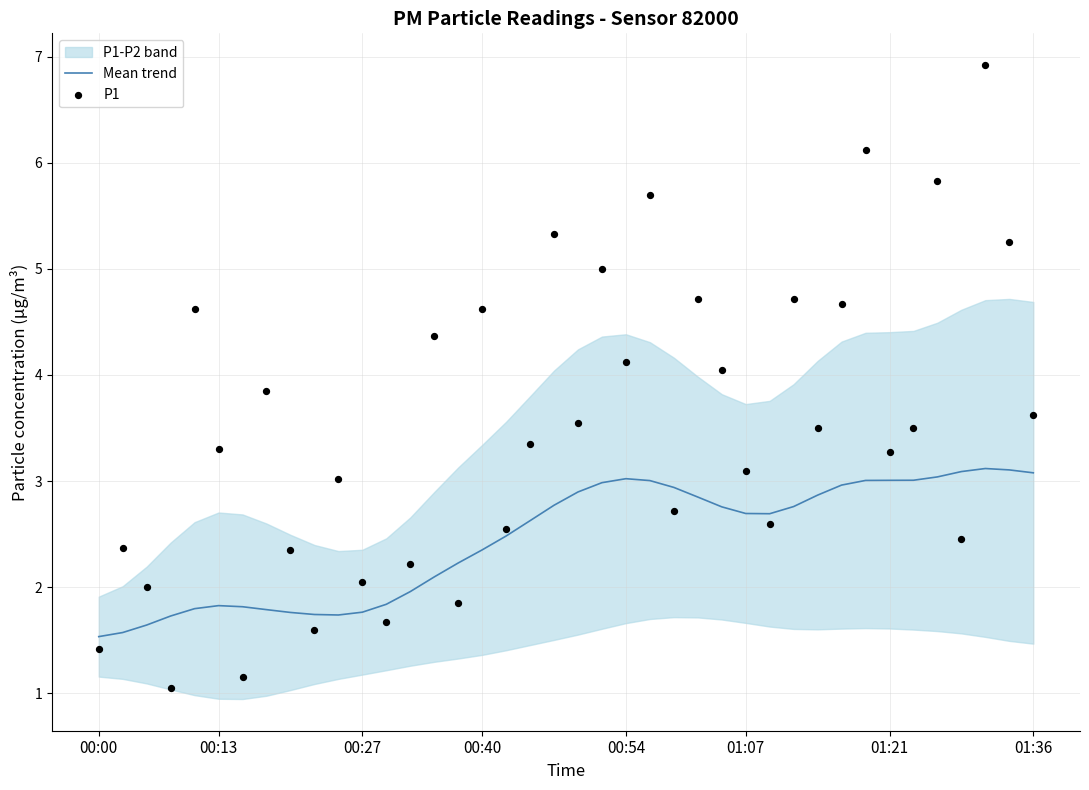

Which series has the widest spread of Y values?

P1